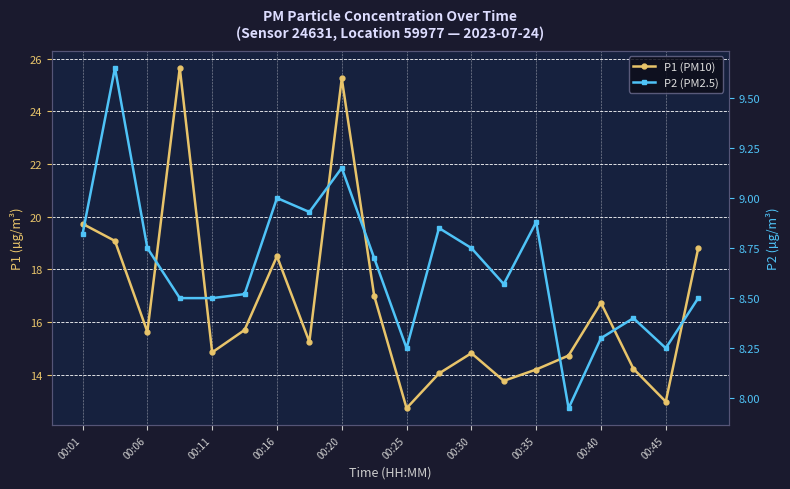

List the series in order of their overall mean, highest first.

P1 (PM10), P2 (PM2.5)